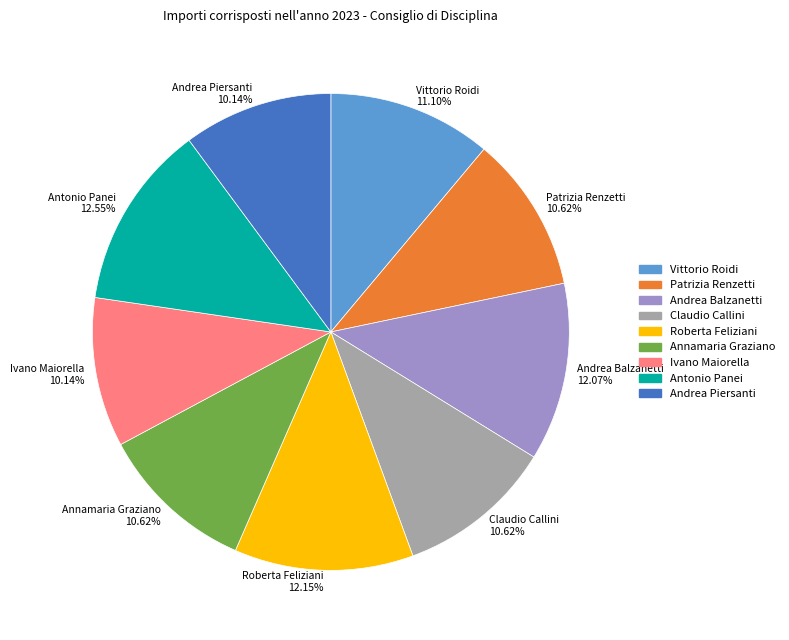

What is the total percentage of Claudio Callini and Andrea Piersanti?

20.8%